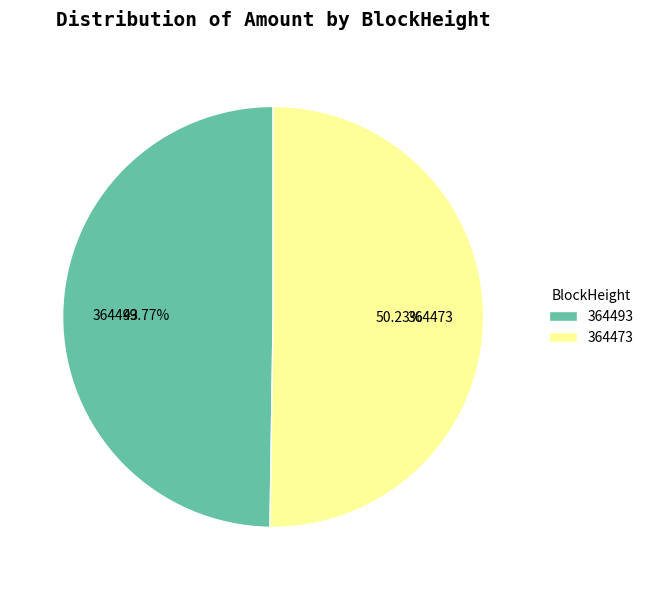

Is it true that 364473 is 59% of the pie?

False